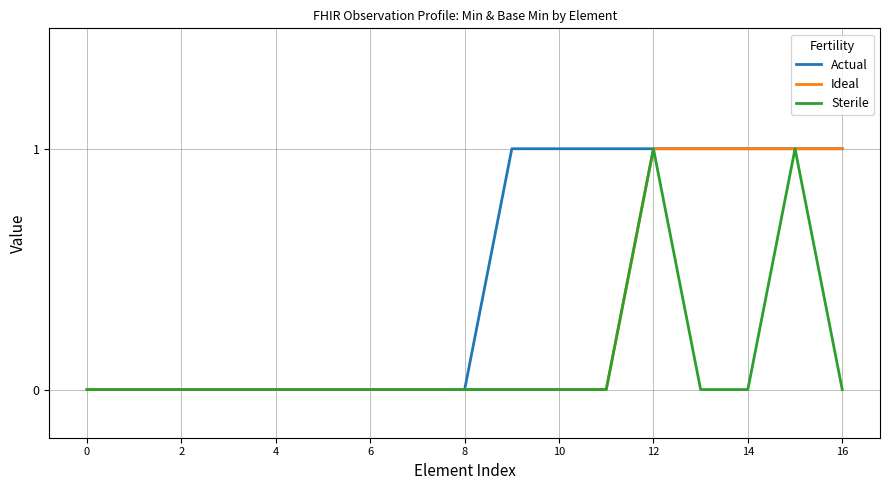

Which series has the largest total across all categories?

Actual